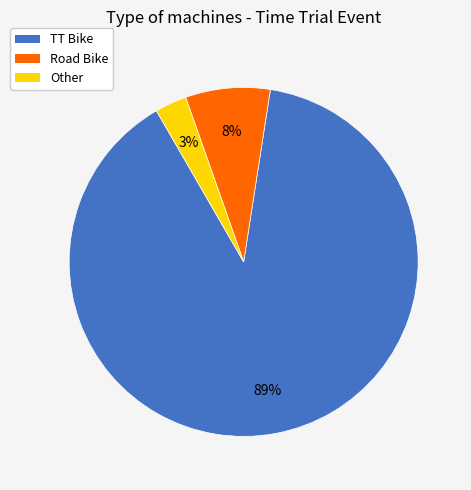

To the nearest percent, what is the difference between the TT Bike and Road Bike slice percentages?

81%